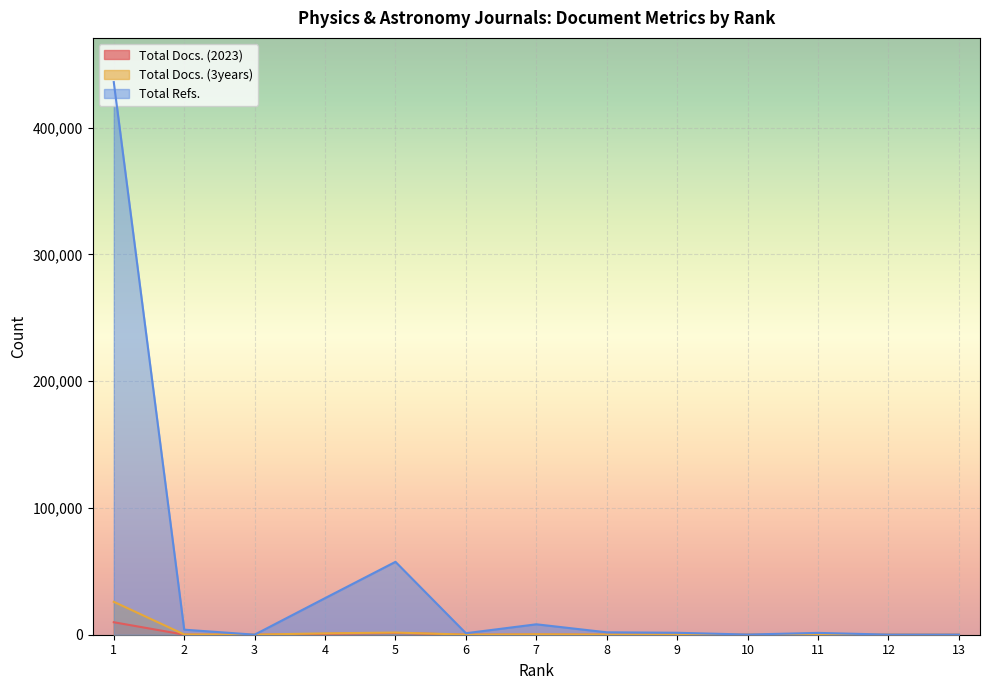

Which series has the largest total across all categories?

Total Refs.